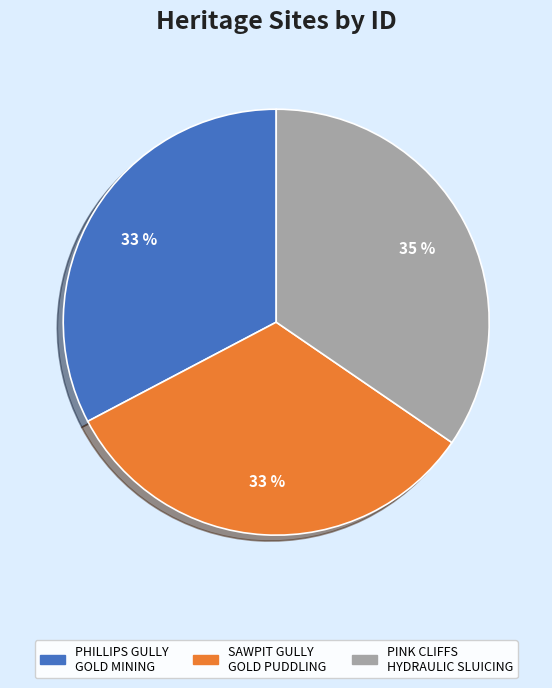

Is the sum of PINK CLIFFS HYDRAULIC SLUICING and PHILLIPS GULLY GOLD MINING greater than half?

Yes